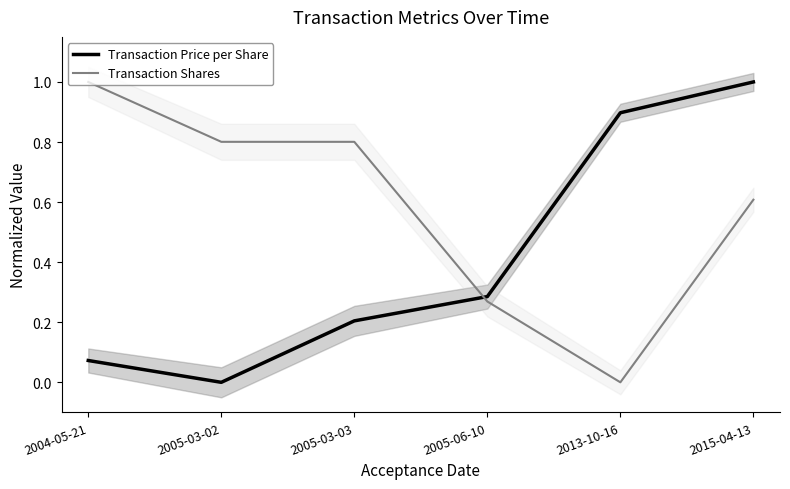

True or false: Transaction Price per Share has more than 2 interior local peaks.

False